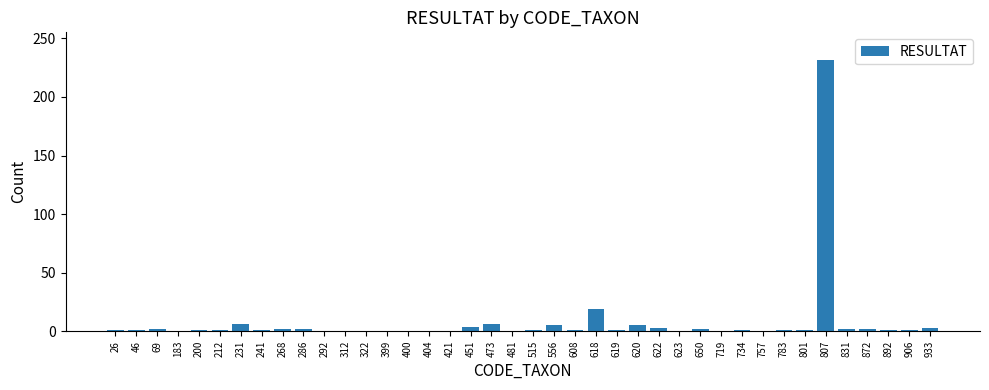

What is the maximum value shown in the chart?

232